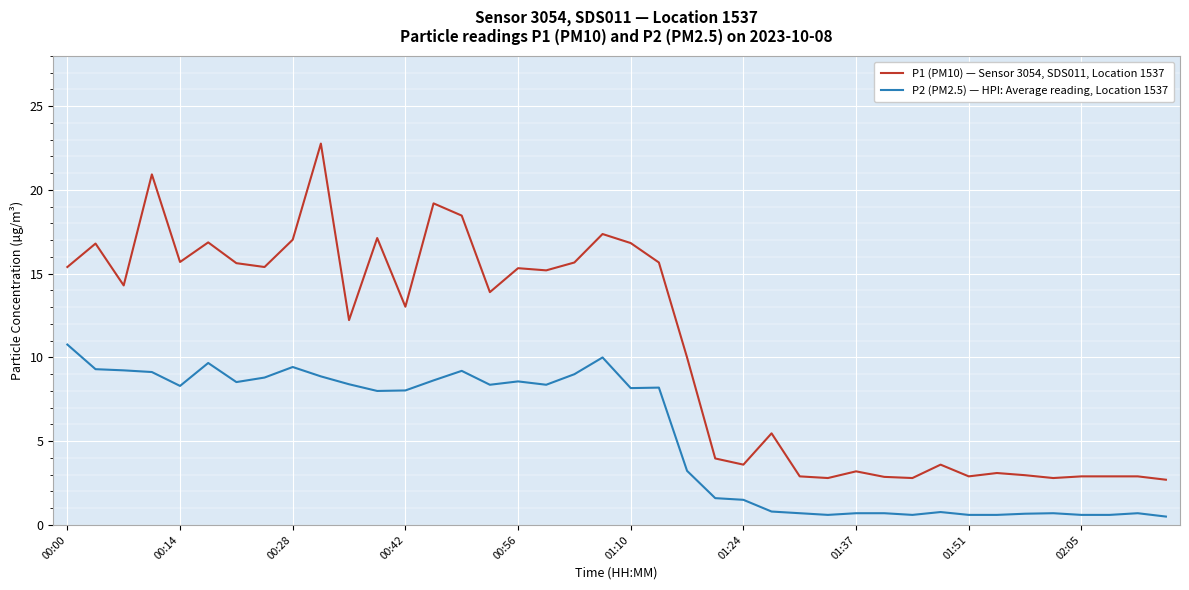

What is the sum of all P1 (PM10) — Sensor 3054, SDS011, Location 1537 values?

425.2